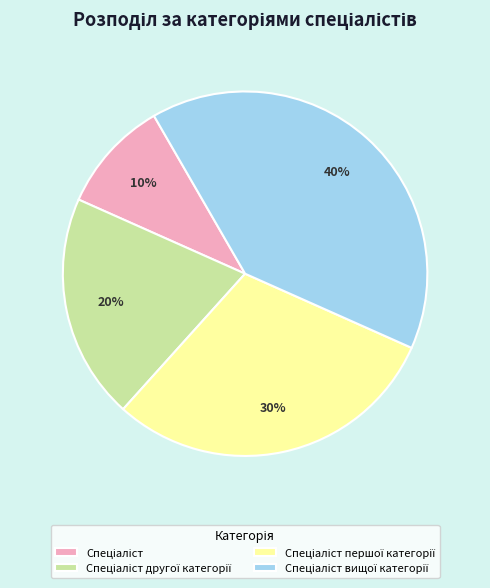

To the nearest percent, what is the average slice percentage?

25%